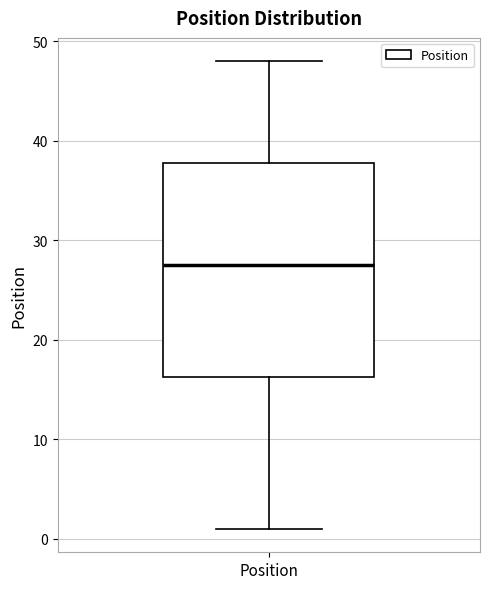

Where is the lower edge of the box for Position on the y-axis? The values are not printed on the chart, so give them approximately, as read against the axis.

16